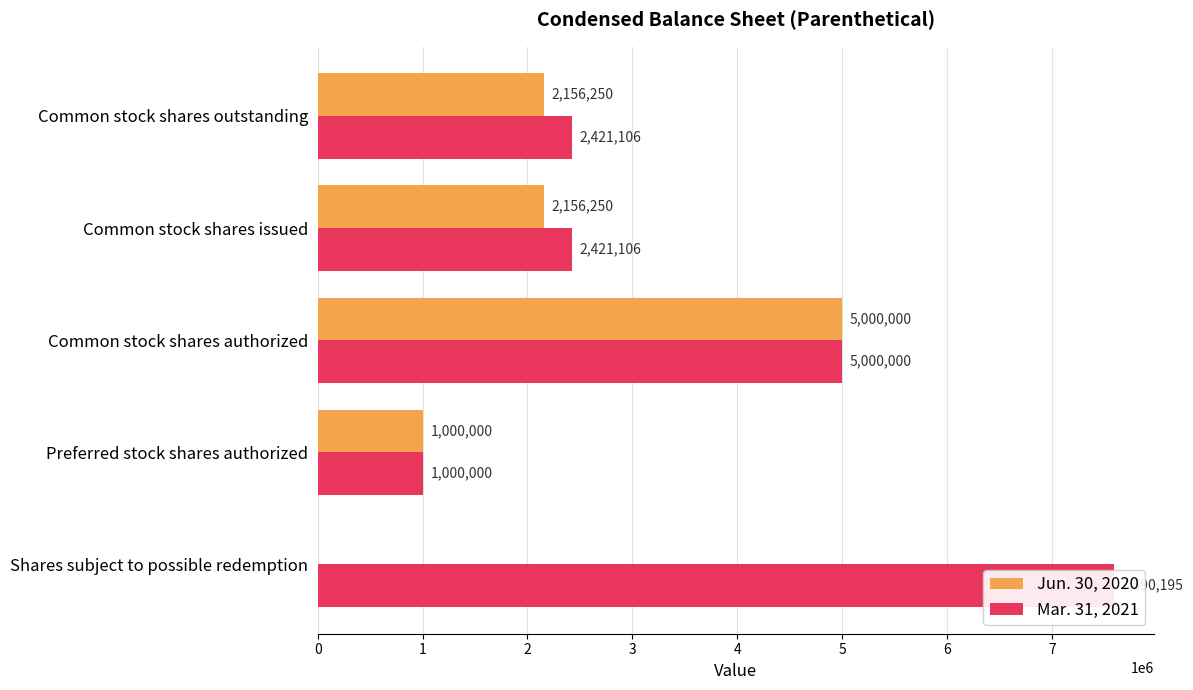

Is it true that Mar. 31, 2021 equals 1000000 at Preferred stock shares authorized?

True